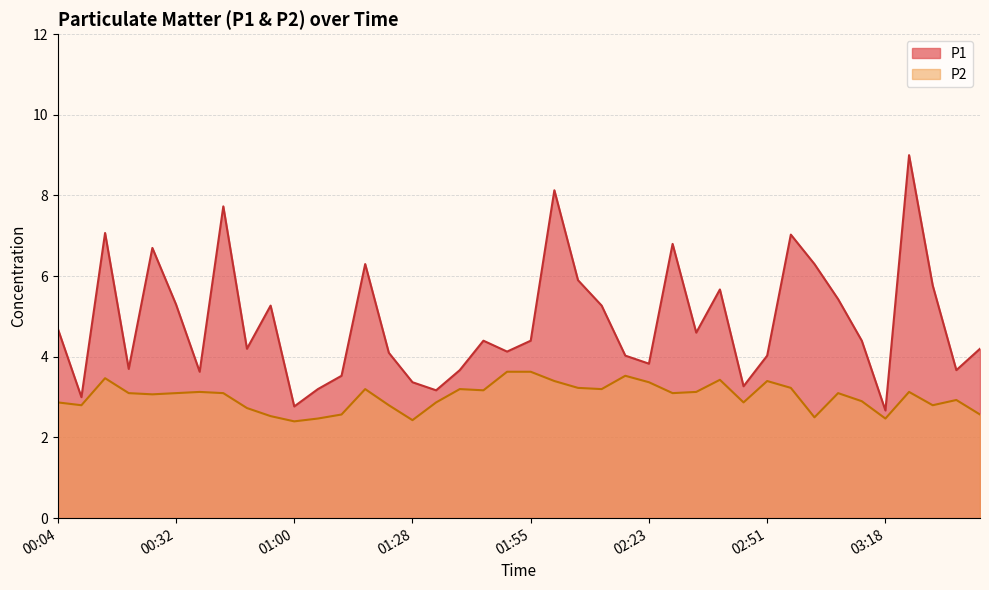

How many data points does each series have?

40